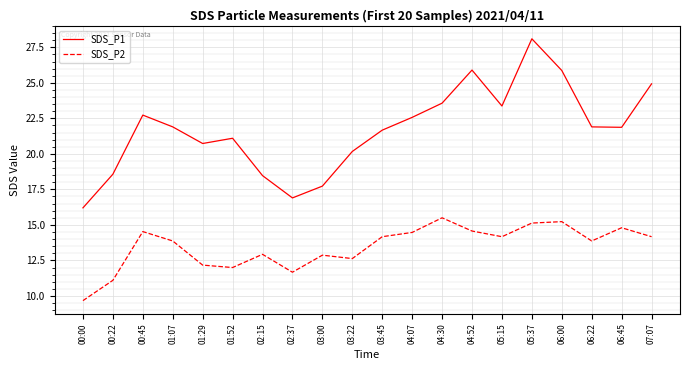

At how many categories does at least one series exceed 14?

20